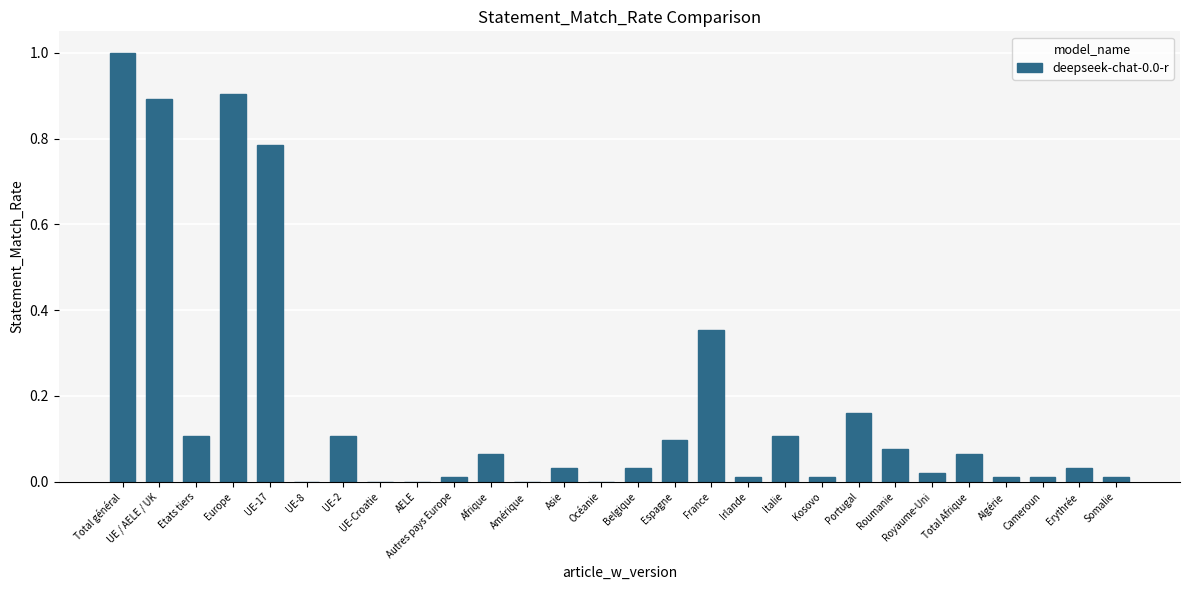

What is the maximum value shown in the chart?

1.0